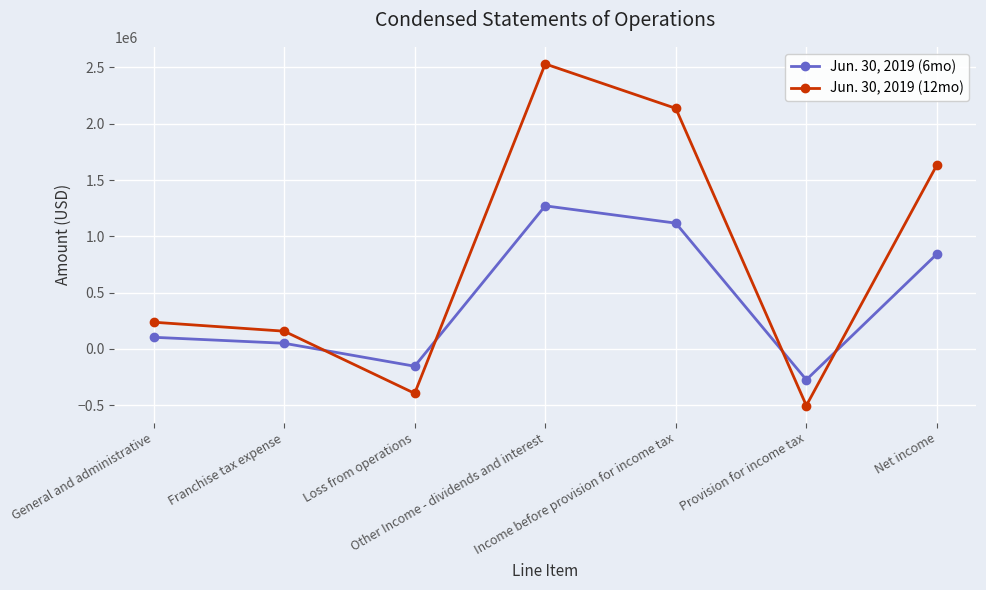

What is the total value across all series at Net income?

2476116